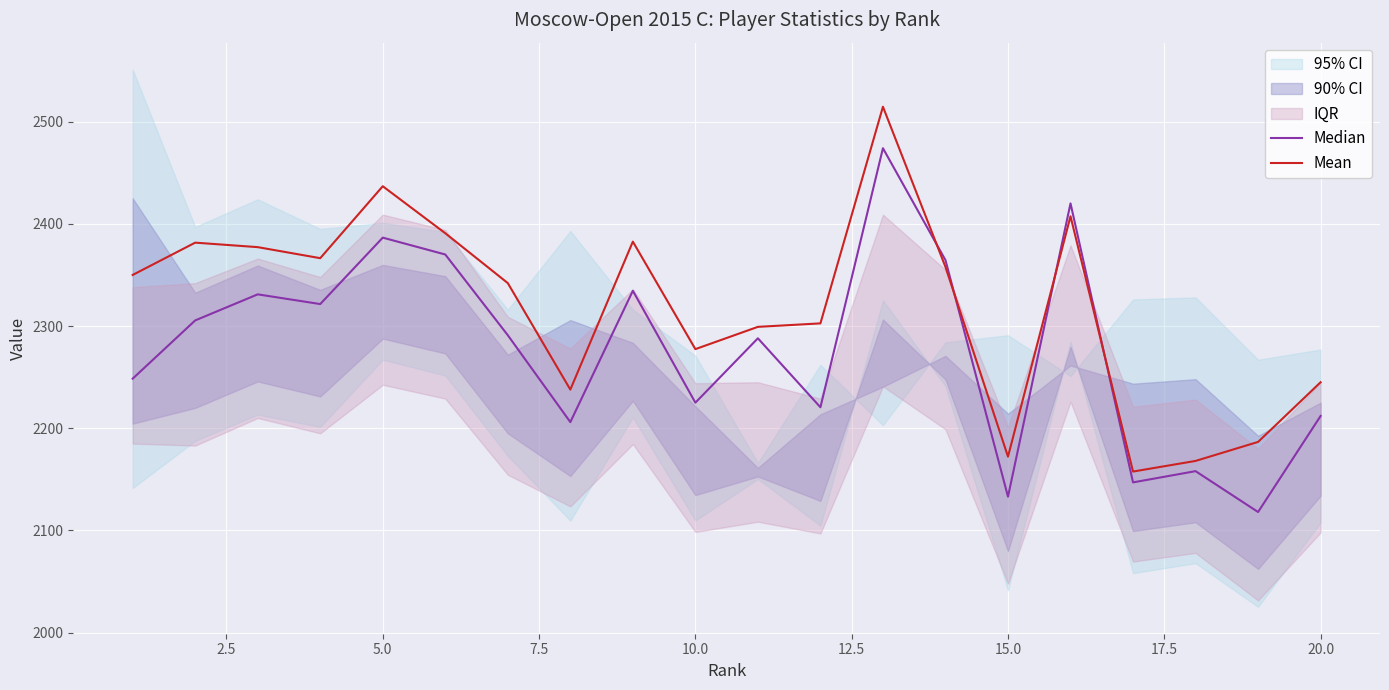

Is this an area chart (filled region under the line)?

No